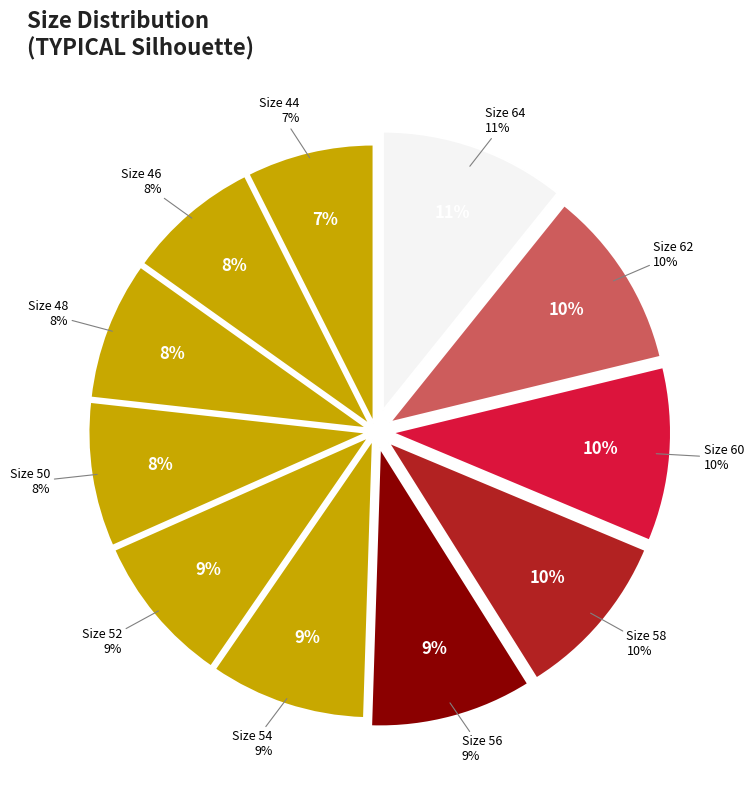

Which slice is the largest?

Size 64